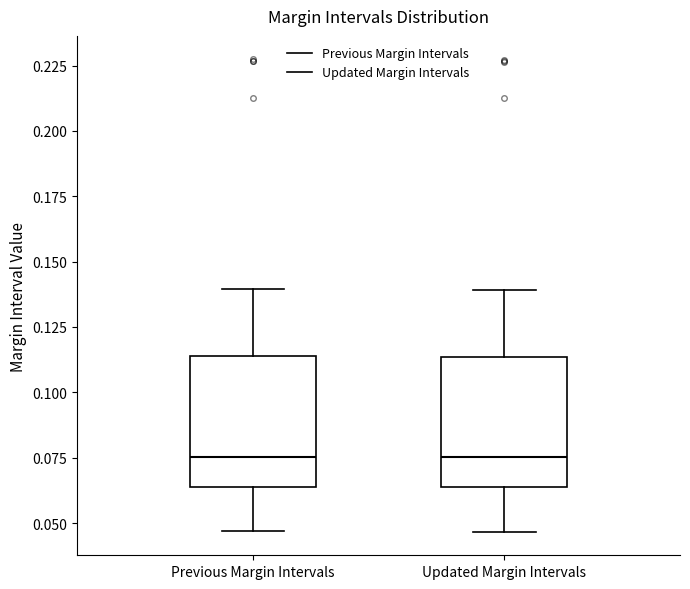

Reading left to right, transcribe this box plot: for each box, give where its median line is, the range the box spans, and where its two whiskers end, as read against the y-axis. The values are not printed on the chart, so give them approximately, as read against the axis.

Previous Margin Intervals: median 0.075, box 0.065 to 0.115, whiskers 0.045 to 0.140
Updated Margin Intervals: median 0.075, box 0.065 to 0.115, whiskers 0.045 to 0.140